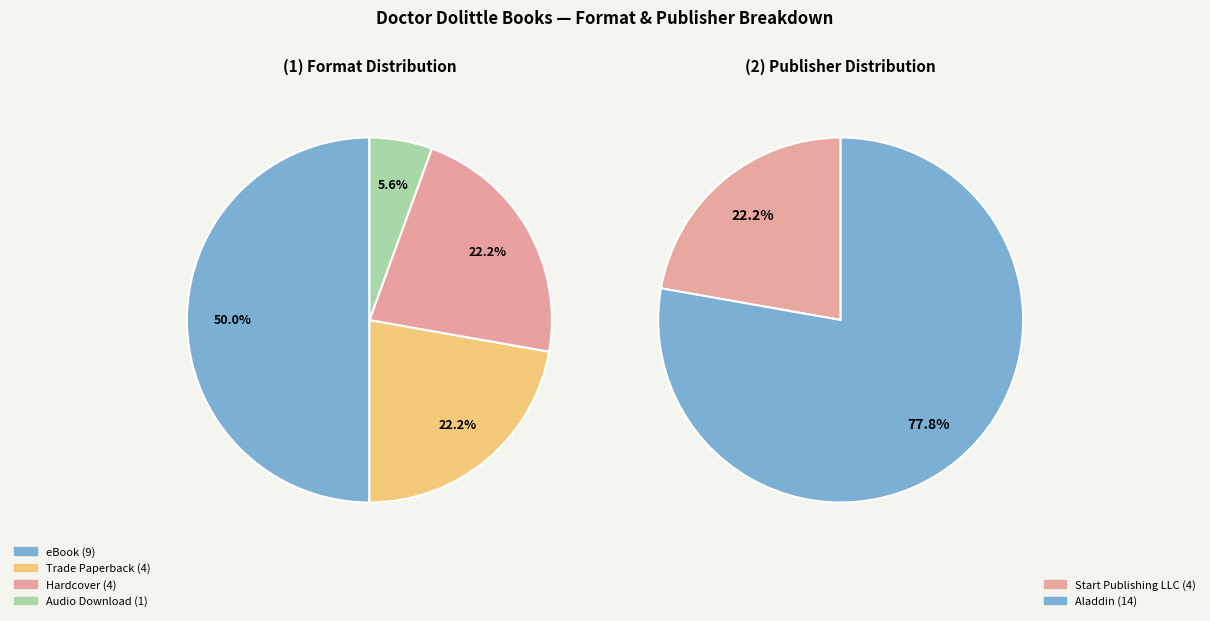

Is there a majority slice in this chart?

No